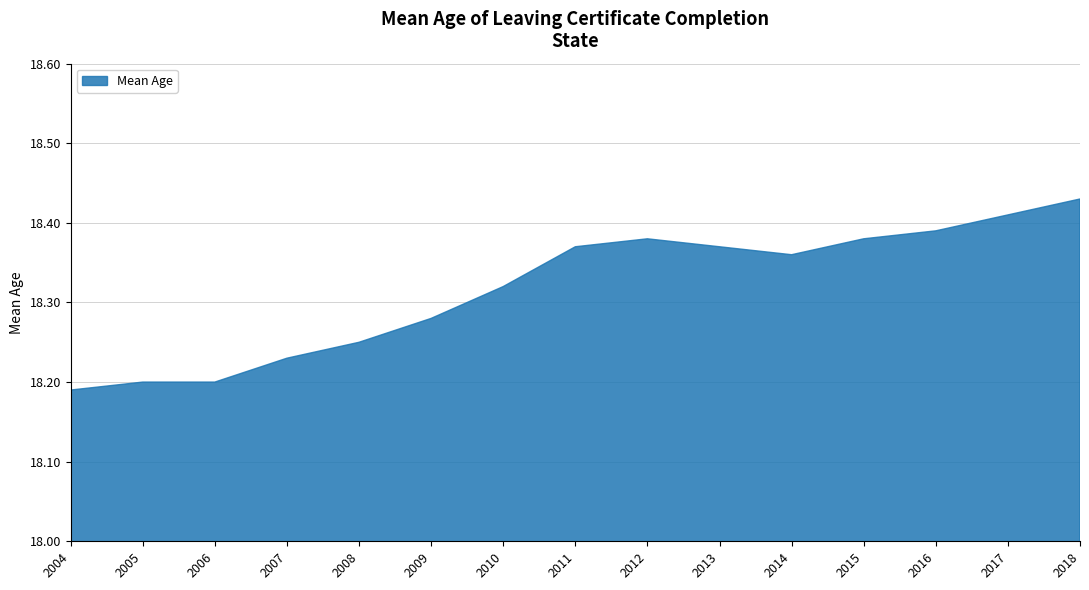

What is the difference between the maximum and minimum values?

0.2